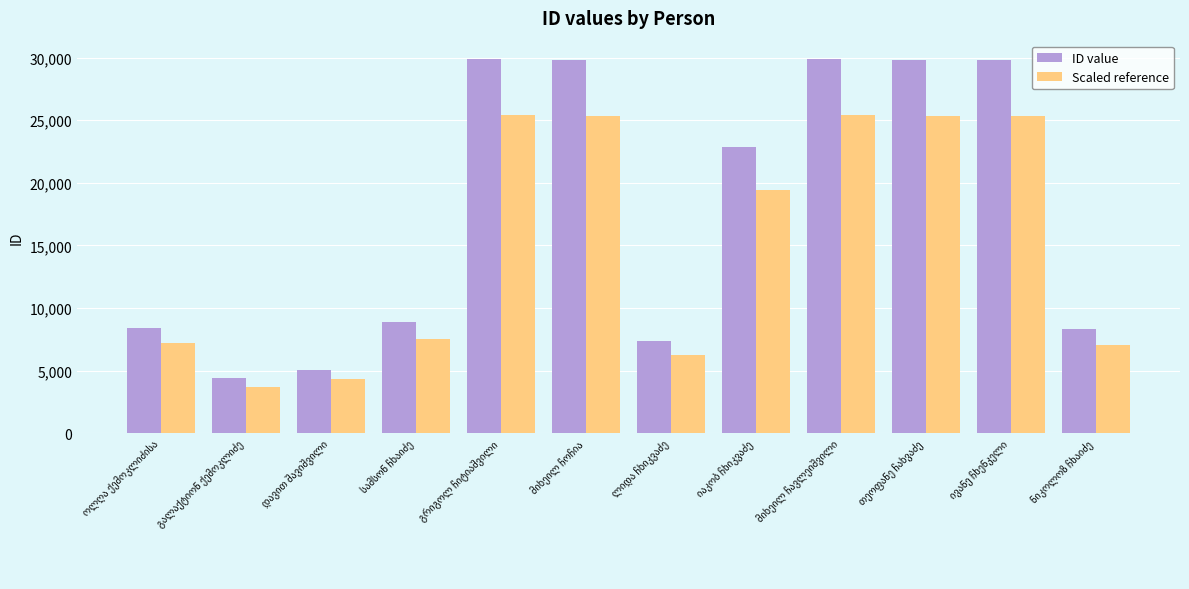

What is the difference between the second highest and second lowest values in the ID value series?

24784.0